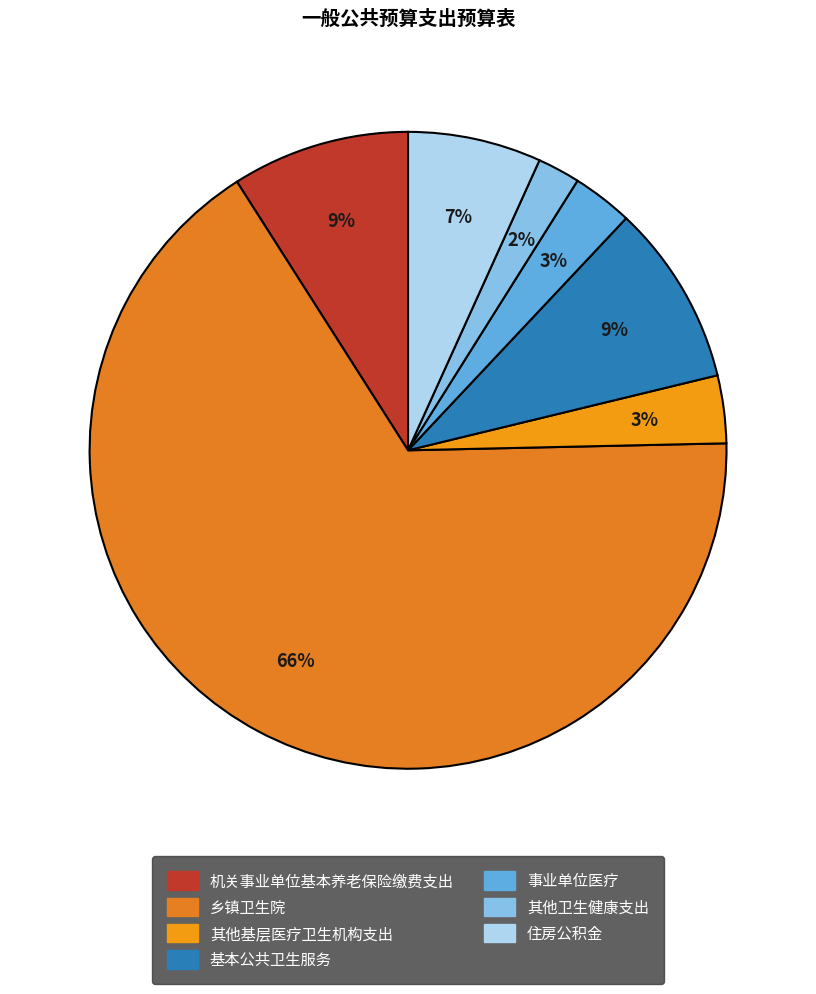

How many slices are in this pie chart?

7